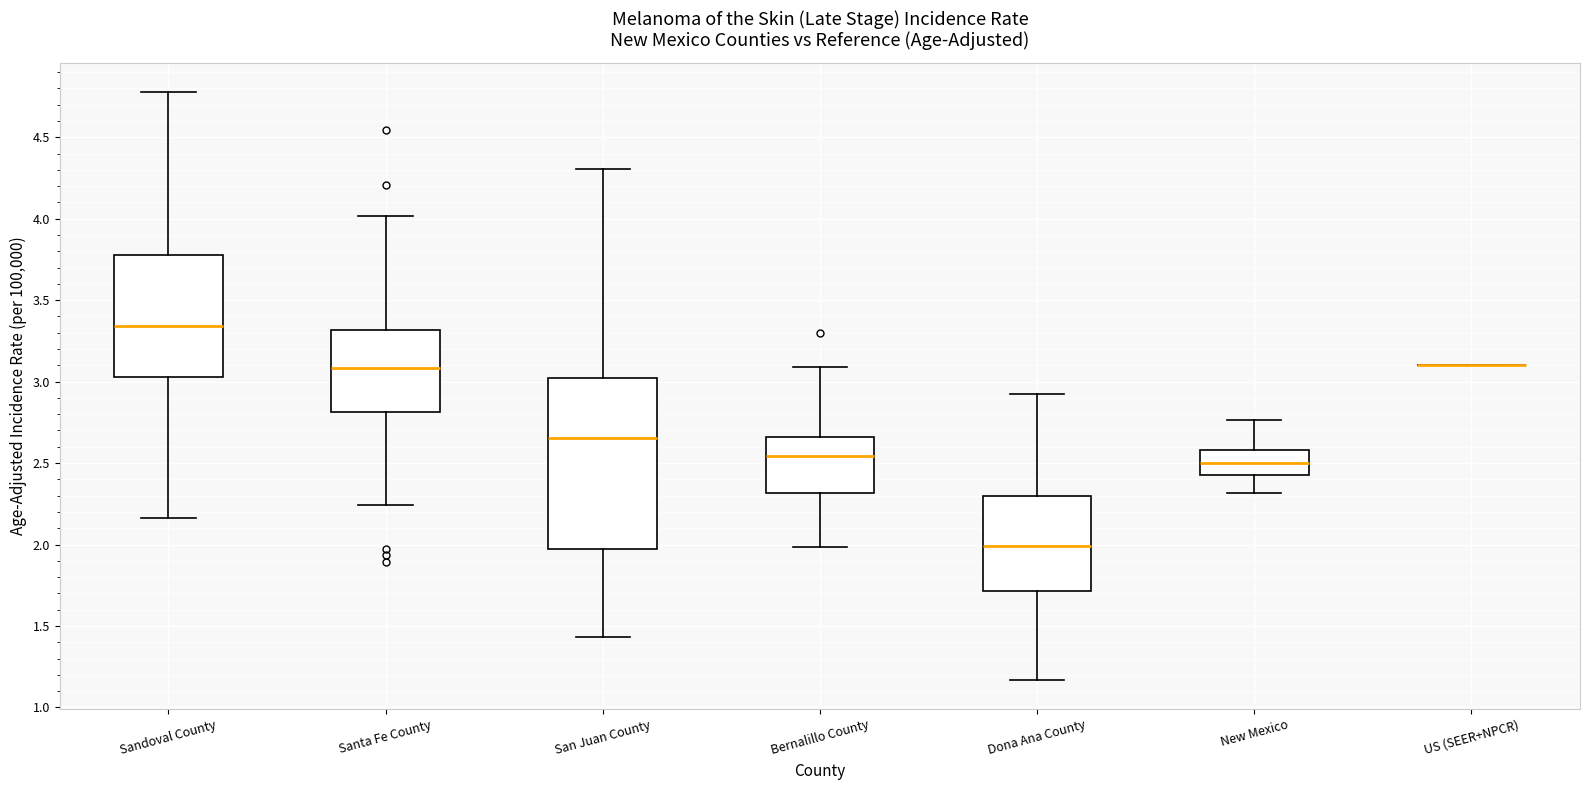

Where is the upper edge of the box for Sandoval County on the y-axis? The values are not printed on the chart, so give them approximately, as read against the axis.

3.80